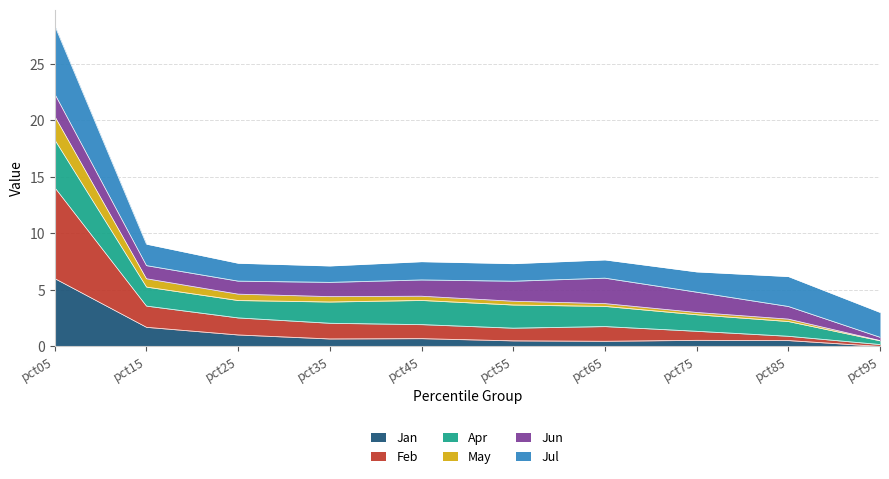

At which category does the chart reach its peak across all series?

pct05